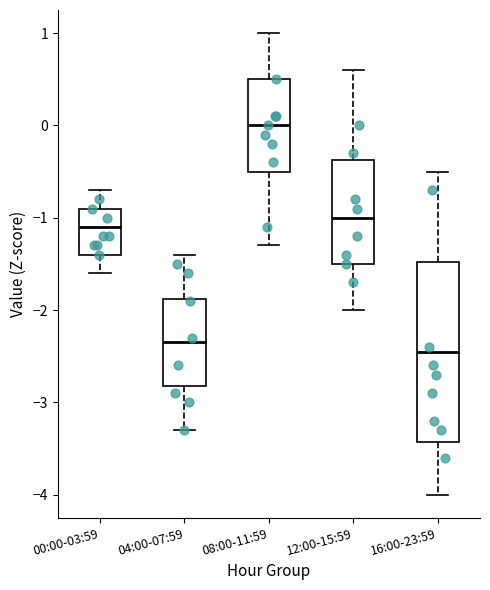

Reading left to right, transcribe this box plot: for each box, give where its median line is, the range the box spans, and where its two whiskers end, as read against the y-axis. The values are not printed on the chart, so give them approximately, as read against the axis.

00:00-03:59: median -1.1, box -1.4 to -0.9, whiskers -1.6 to -0.7
04:00-07:59: median -2.3, box -2.8 to -1.9, whiskers -3.3 to -1.4
08:00-11:59: median 0.0, box -0.5 to 0.5, whiskers -1.3 to 1.0
12:00-15:59: median -1.0, box -1.5 to -0.4, whiskers -2.0 to 0.6
16:00-23:59: median -2.4, box -3.4 to -1.5, whiskers -4.0 to -0.5